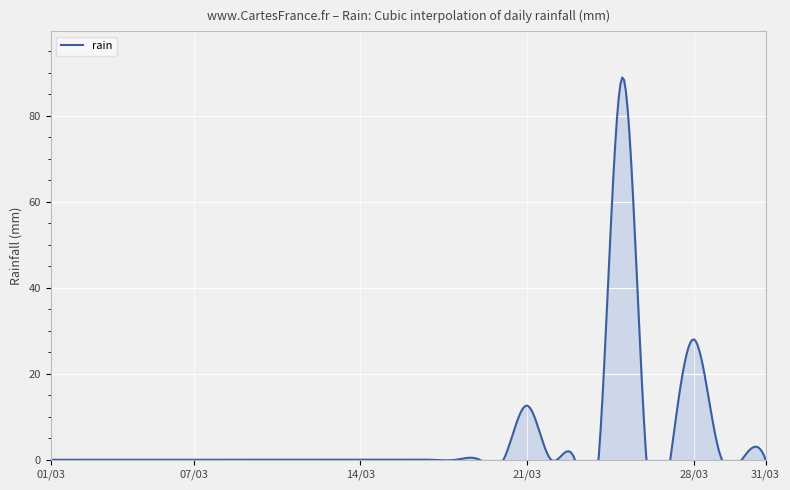

What is the average value?

4.3